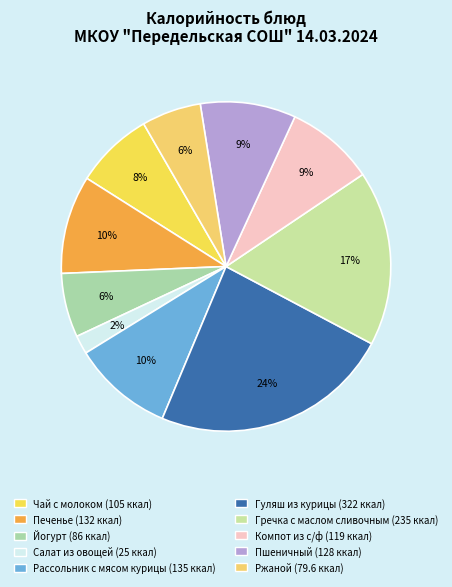

Is it true that Ржаной is 6% of the pie?

True